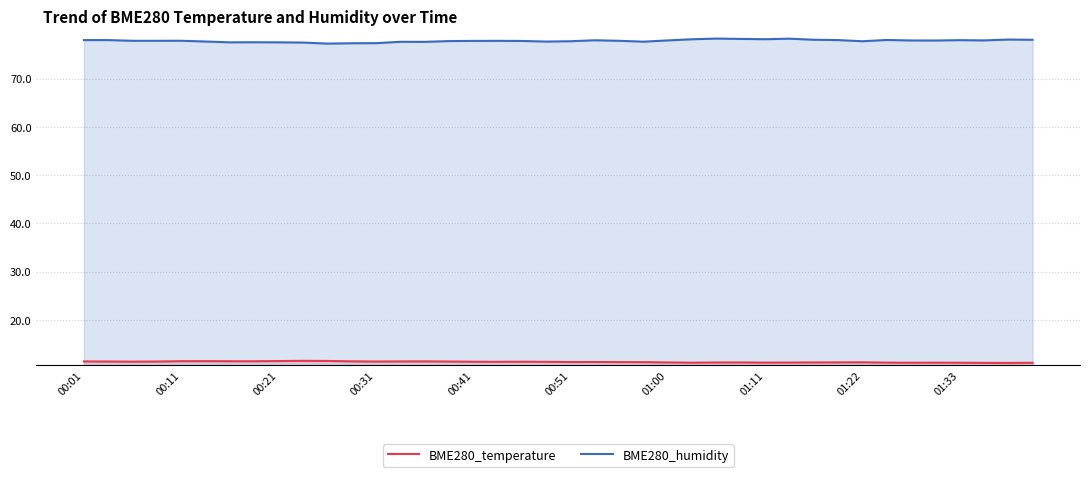

True or false: BME280_humidity and BME280_temperature intersect in this chart.

False